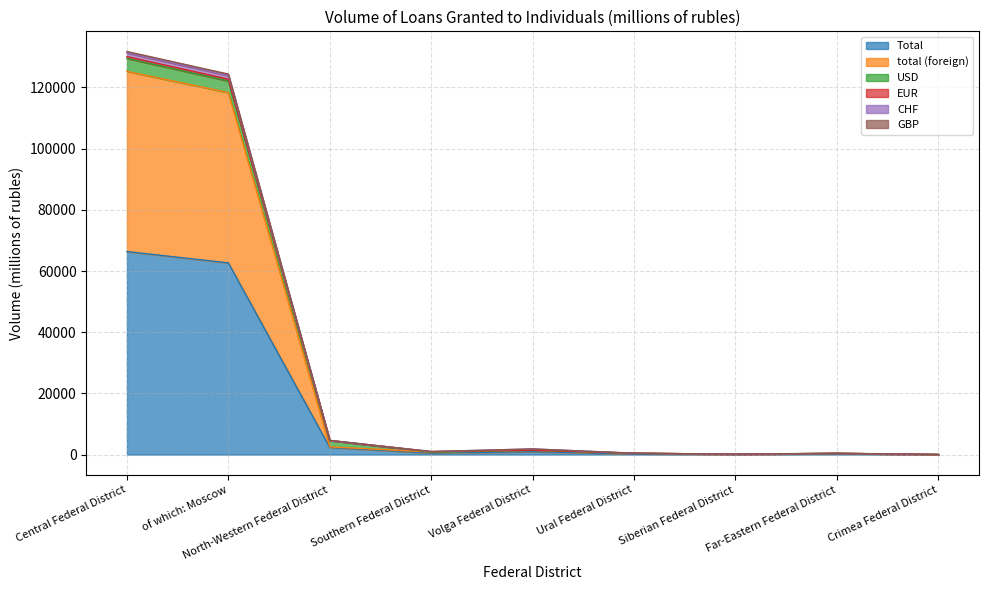

Rank the categories by Total value from lowest to highest.

Crimea Federal District, Siberian Federal District, Ural Federal District, Far-Eastern Federal District, Southern Federal District, Volga Federal District, North-Western Federal District, of which: Moscow, Central Federal District